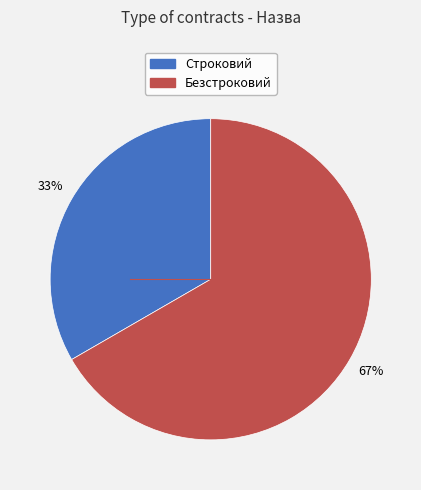

To the nearest percent, what is the combined percentage of Строковий and Безстроковий?

100%